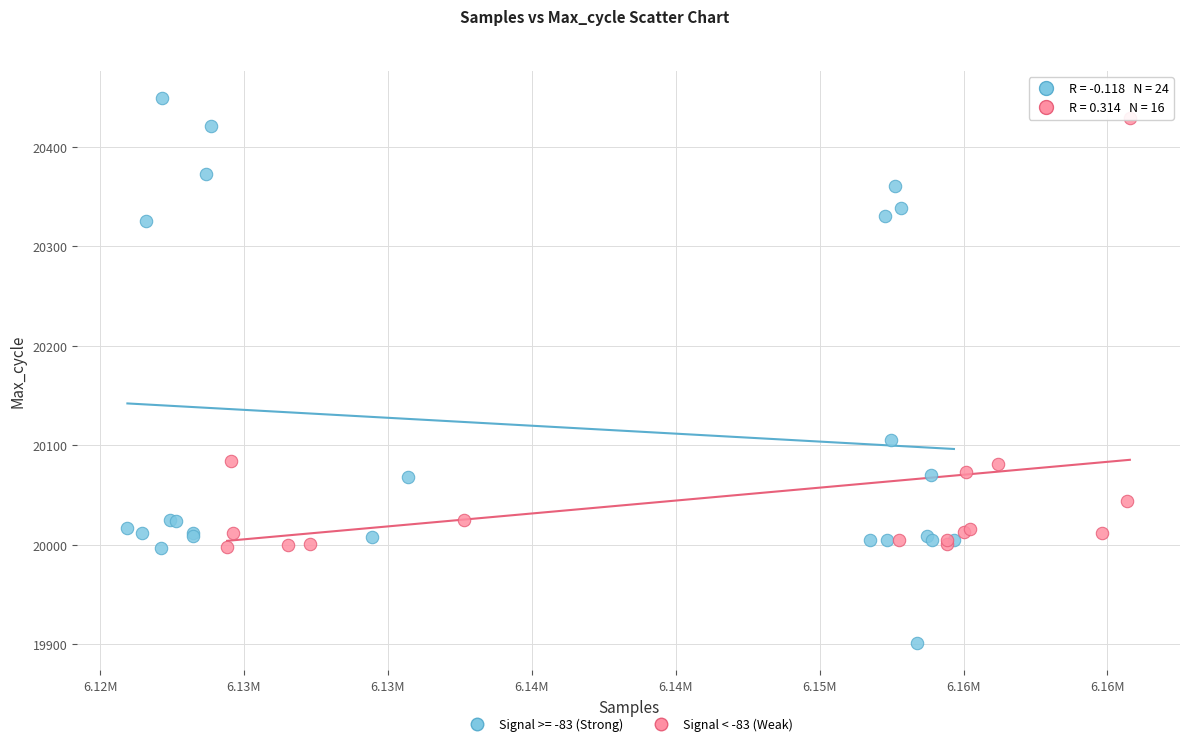

Which series has the widest spread of Y values?

Signal >= -83 (Strong)